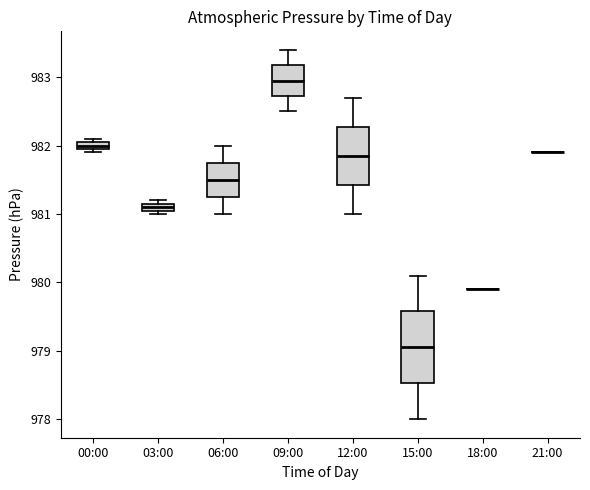

Comparing the boxes themselves (not the whiskers), which one is the tallest?

15:00